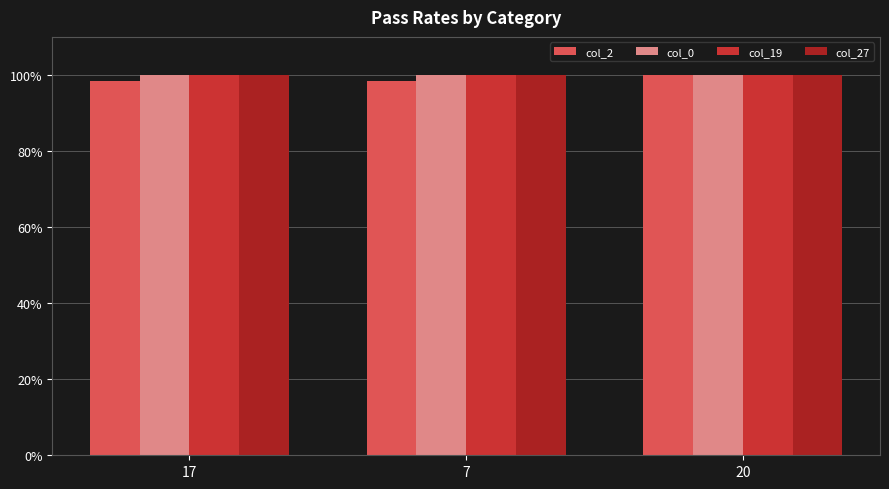

The col_19 series shows 100.0 at 17. True or false?

True